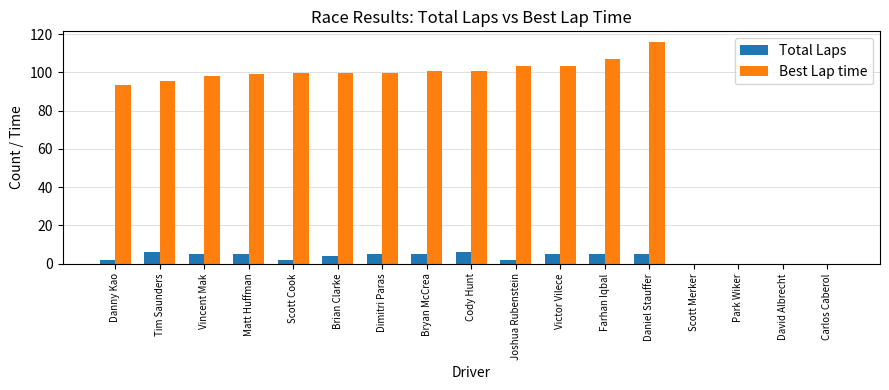

True or false: Best Lap time has a value of 69.8 at Victor Vilece.

False